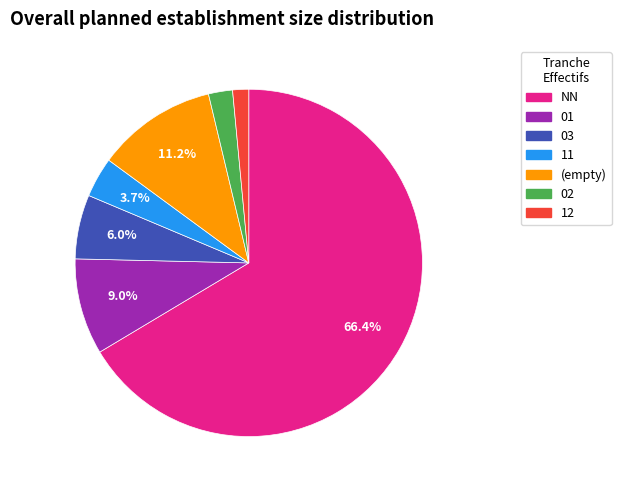

Is there any slice that represents more than half of the pie?

Yes